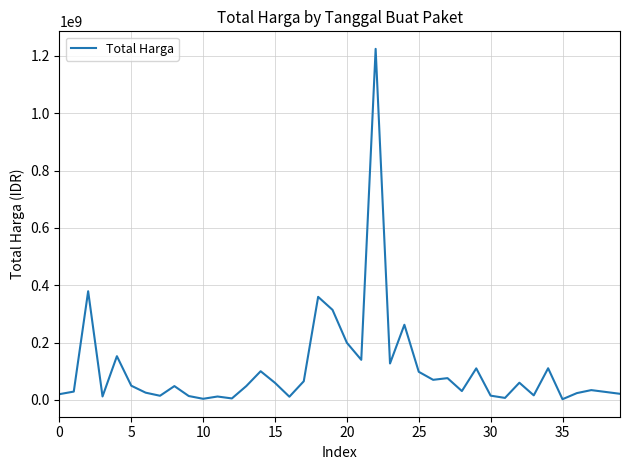

What is the difference between the maximum and minimum values?

1222286250